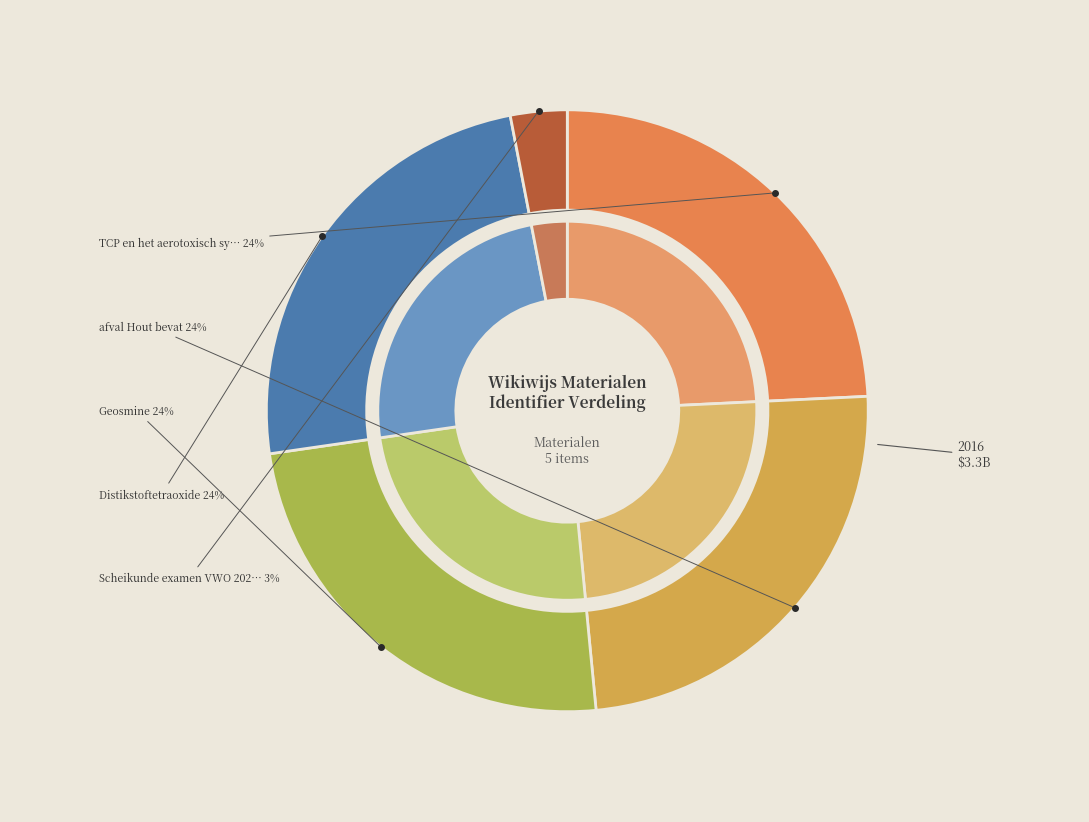

To the nearest percent, what is the average slice percentage?

20%